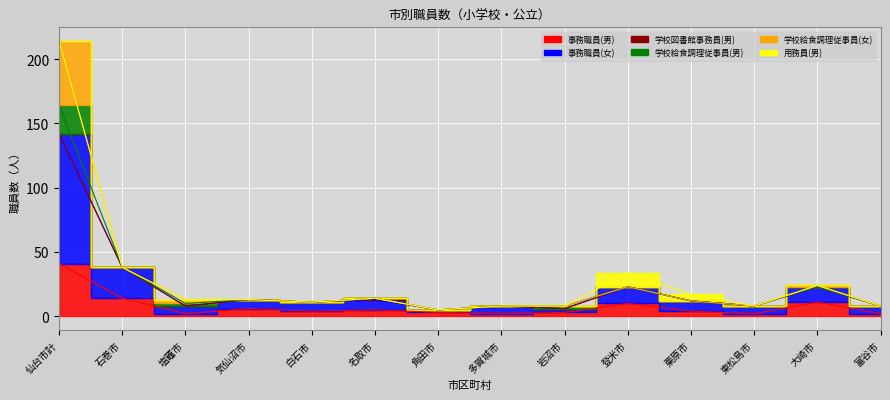

What is the label of the 7th point from the right?

多賀城市